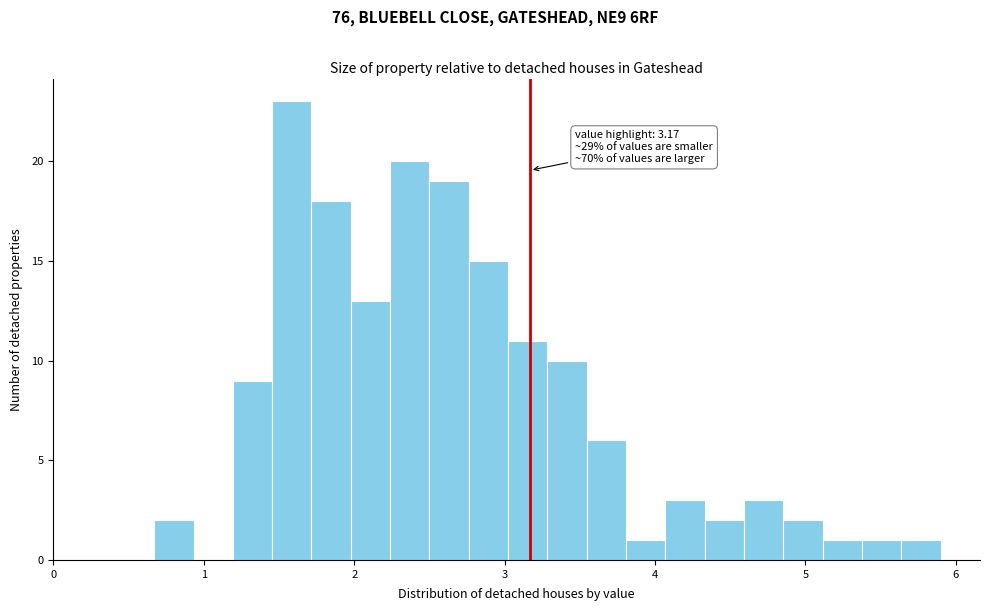

Read against the x-axis, roughly where is the centre of the tallest bar?

1.6